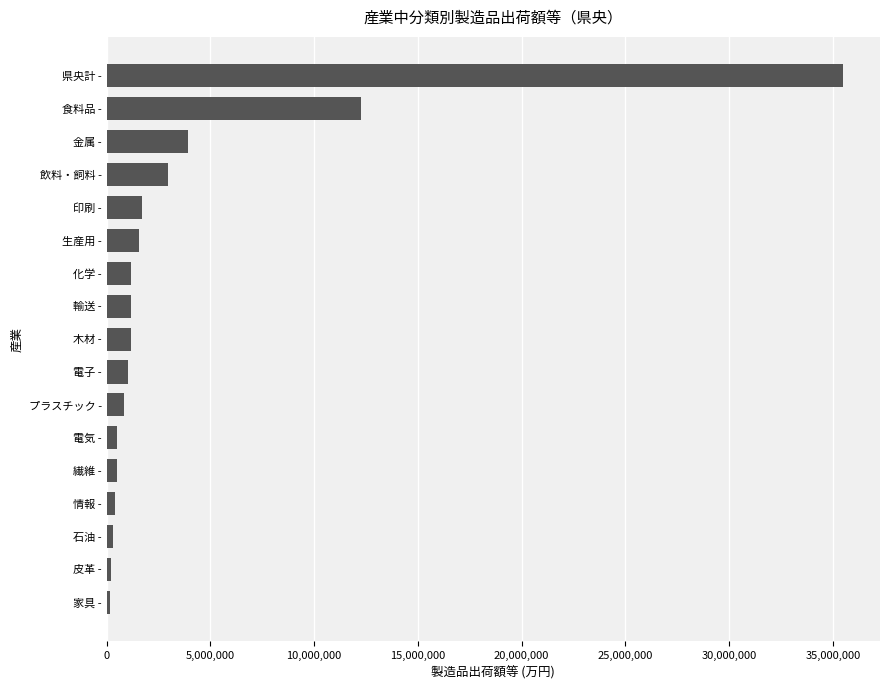

Which category has the highest value across all series?

県央計 -